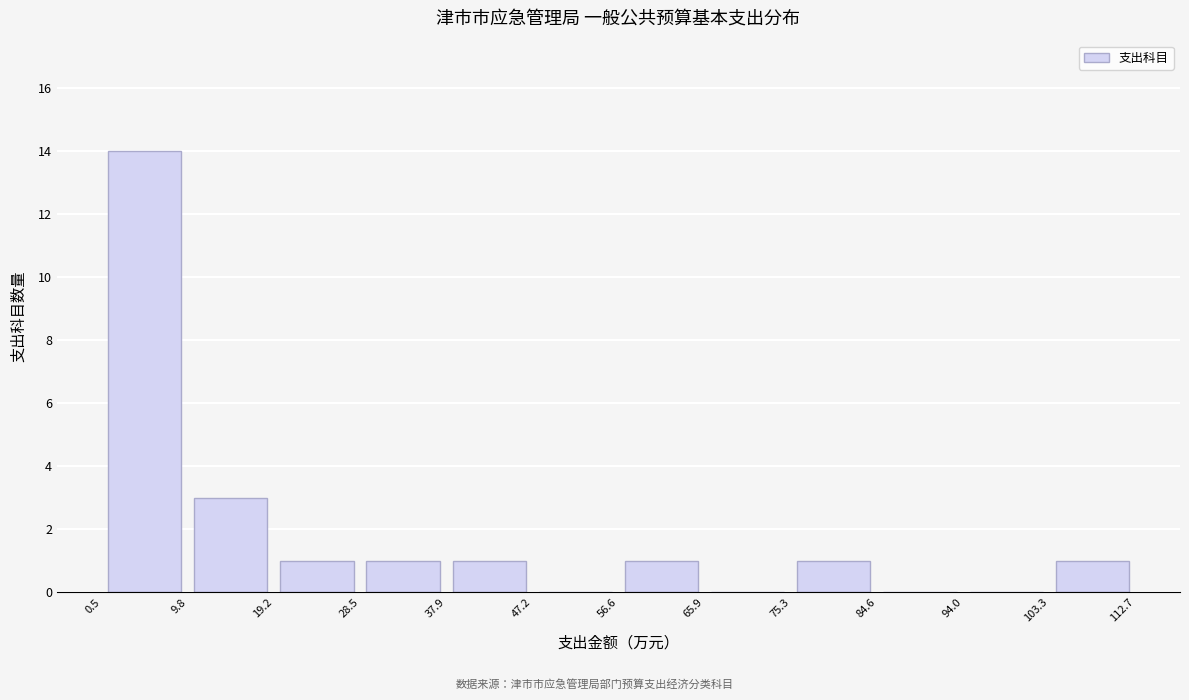

Which range on the x-axis has the tallest bar?

0.5 to 9.8